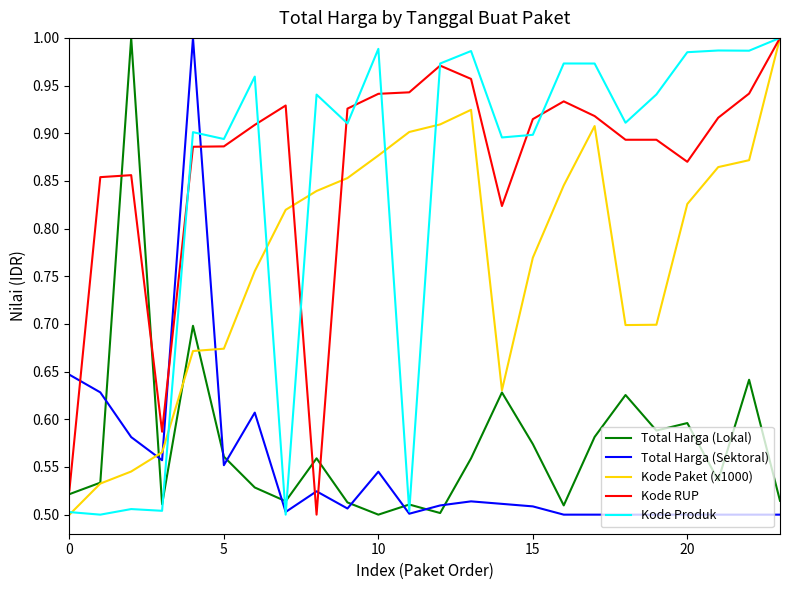

At how many categories does at least one series exceed 0?

24